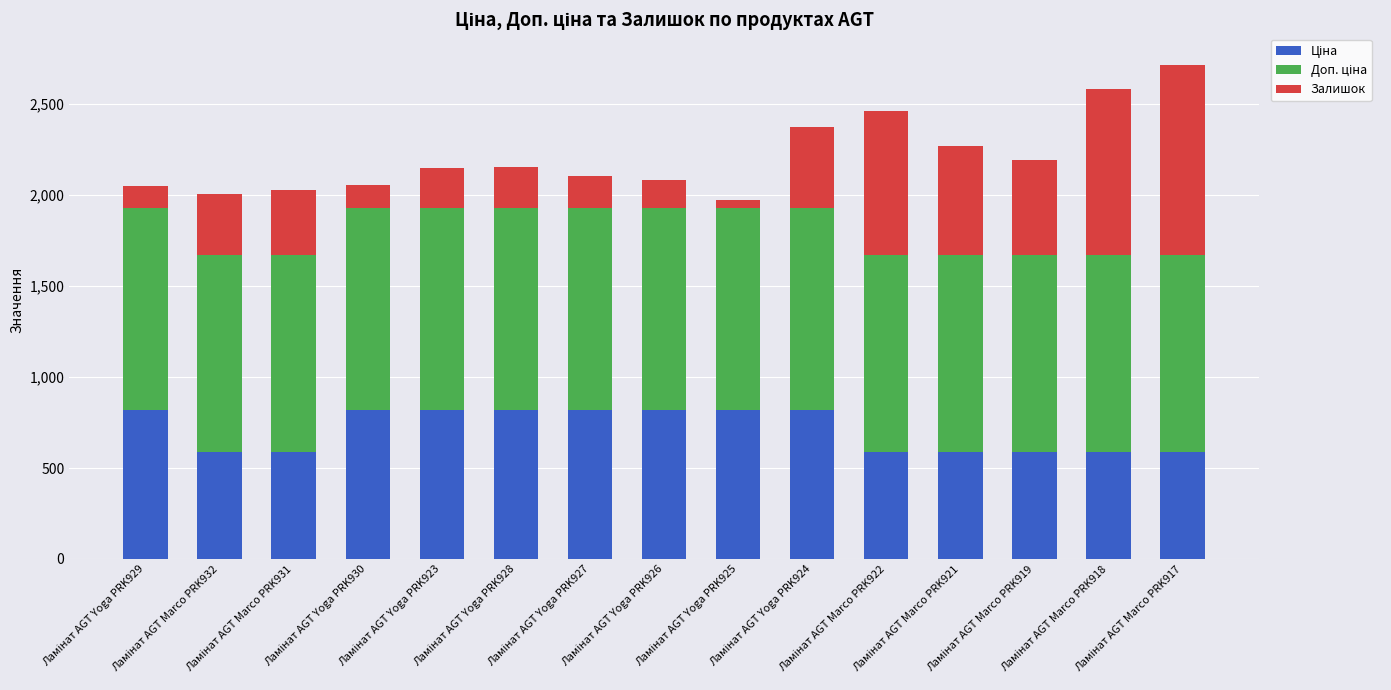

Between Ламінат AGT Yoga PRK929 and Ламінат AGT Yoga PRK924, which series saw the biggest shift?

Залишок